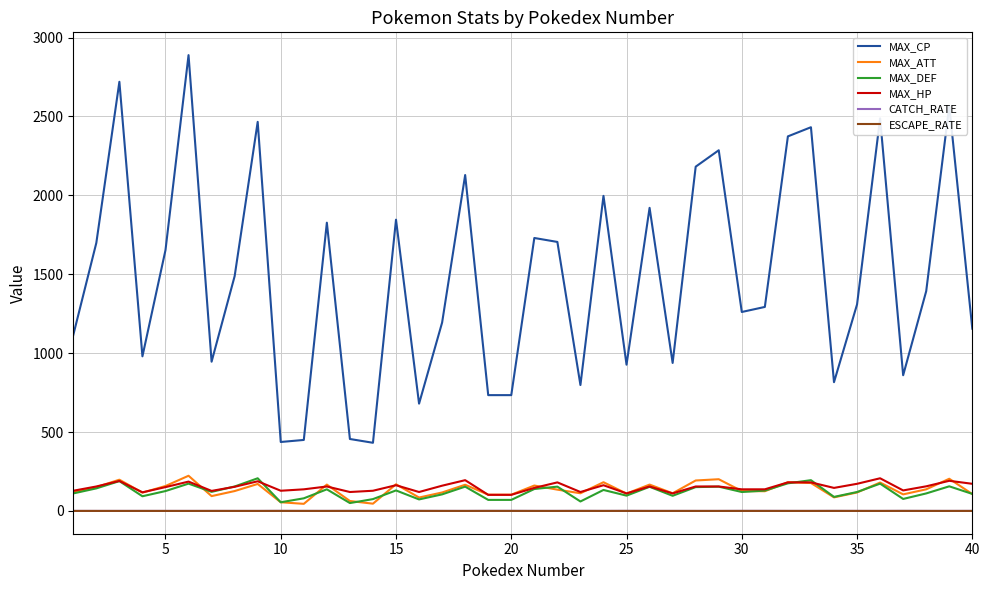

True or false: MAX_HP and CATCH_RATE cross at least once.

False